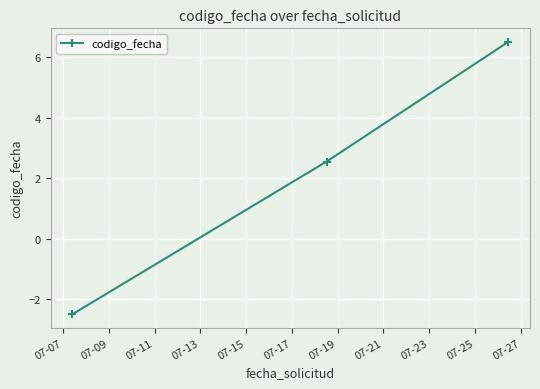

Reading left to right, what are all the values shown in this chart?

-2.5	2.5	6.5